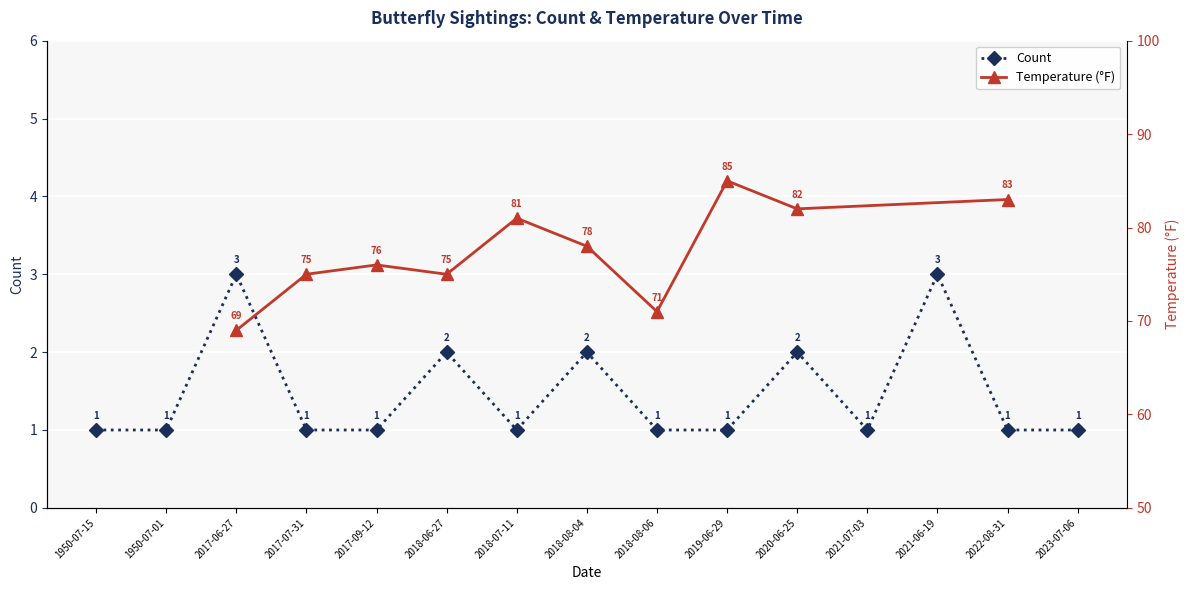

List the labels in order of value, smallest first.

1950-07-15, 1950-07-01, 2017-07-31, 2017-09-12, 2018-07-11, 2018-08-06, 2019-06-29, 2021-07-03, 2022-08-31, 2023-07-06, 2018-06-27, 2018-08-04, 2020-06-25, 2017-06-27, 2021-06-19